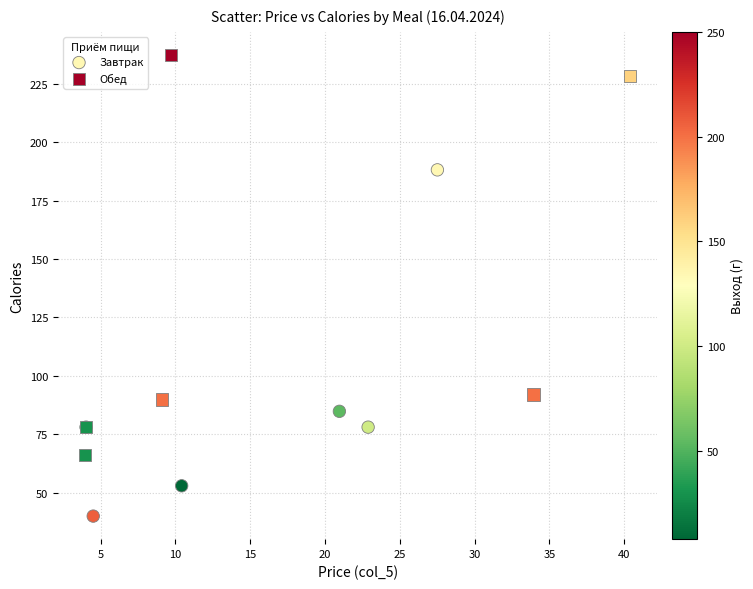

Which series contains the highest Y value?

Обед